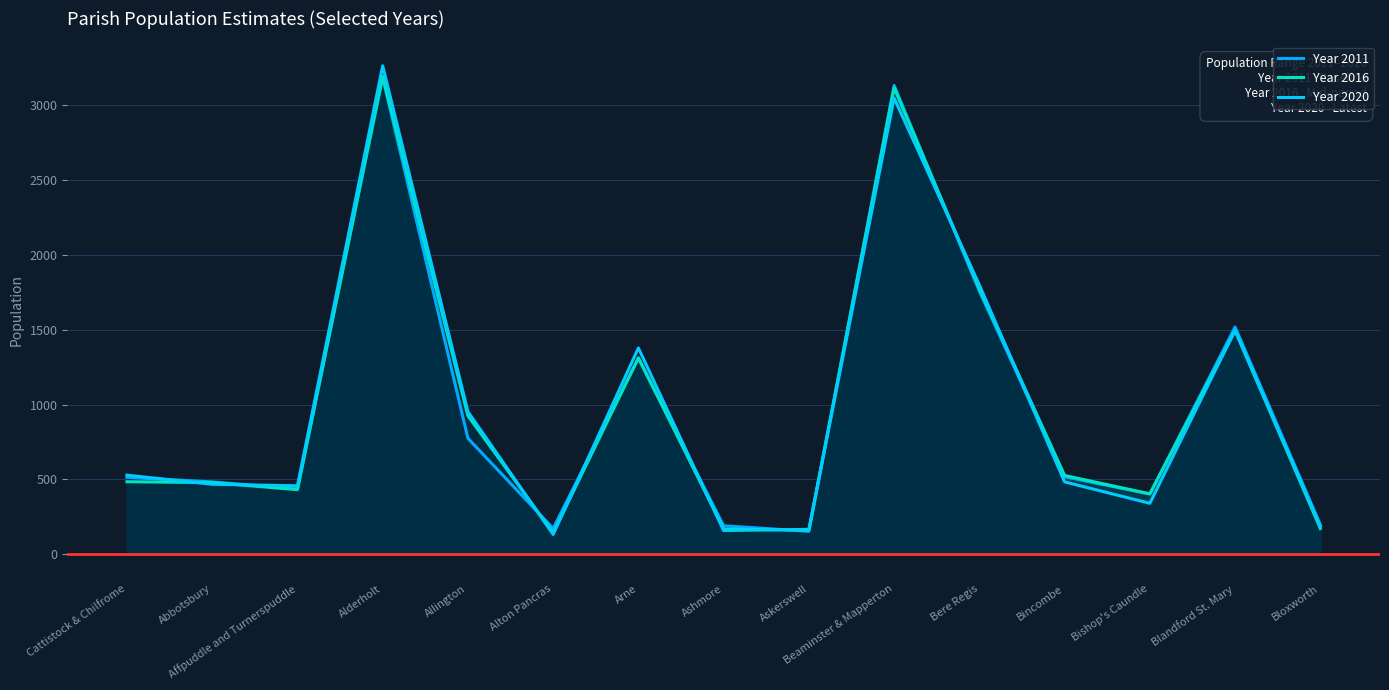

How many lines are shown in the chart?

3